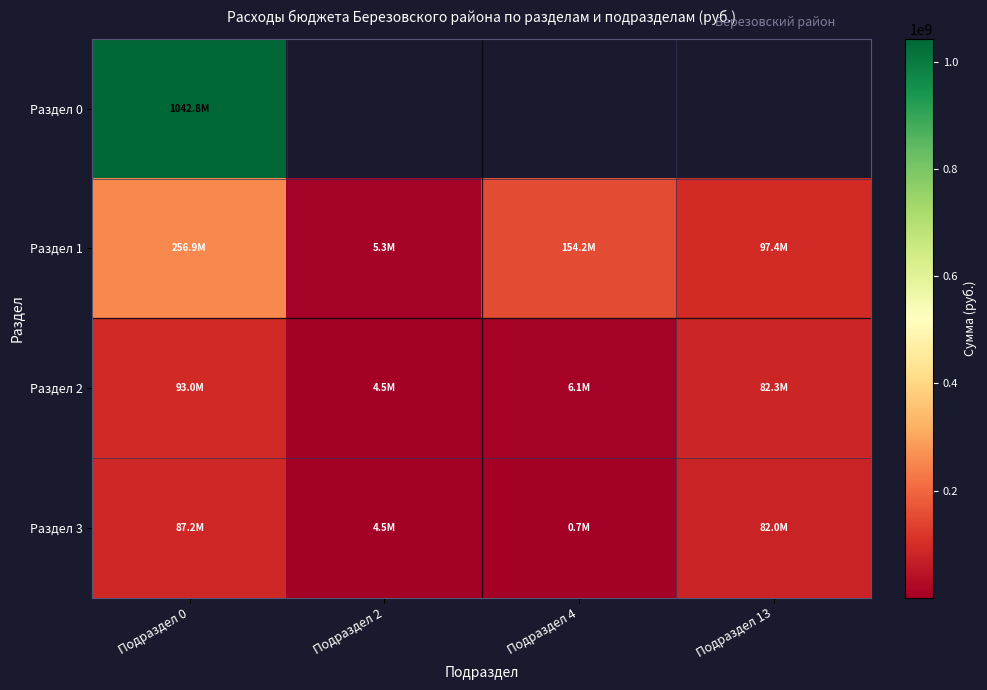

What is the average value of the Раздел 3 series?

43607050.0